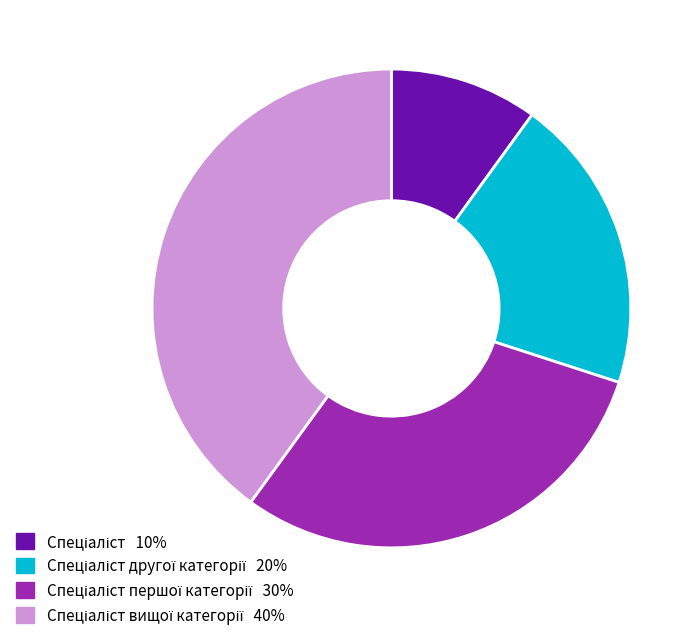

Is there any slice that represents more than half of the pie?

No